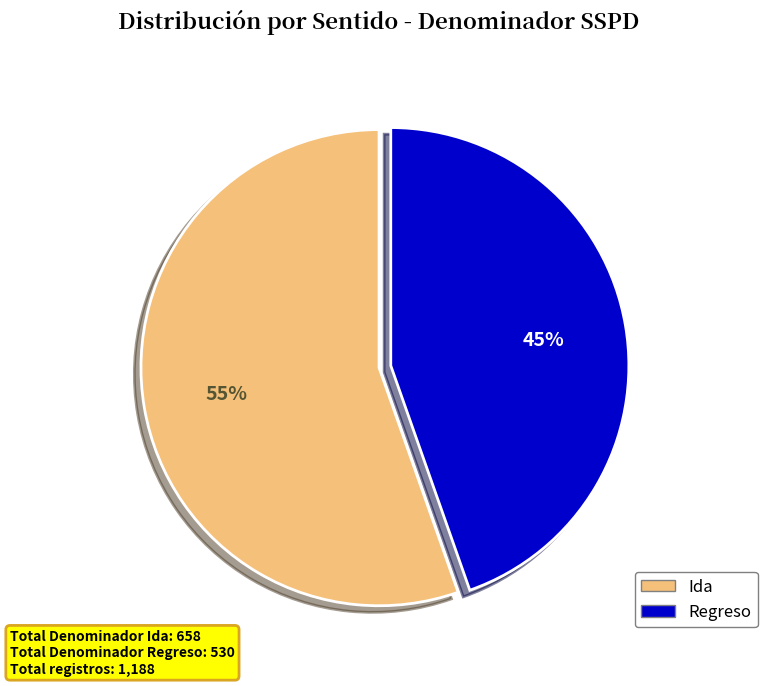

To the nearest percent, what portion does Regreso represent?

45%